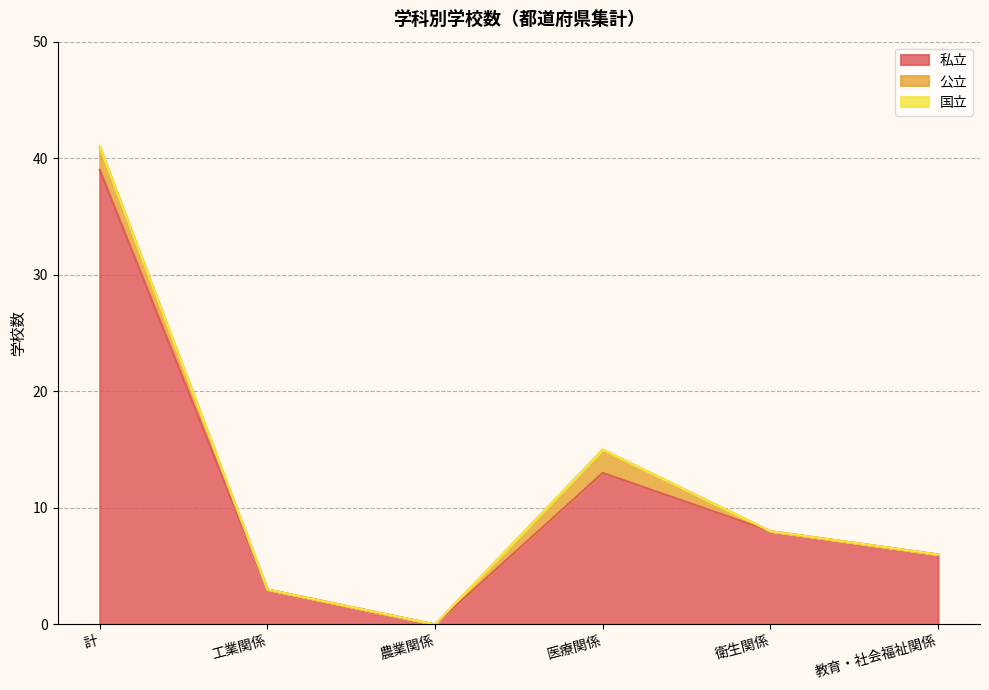

At which category is the sum across all series the highest?

計